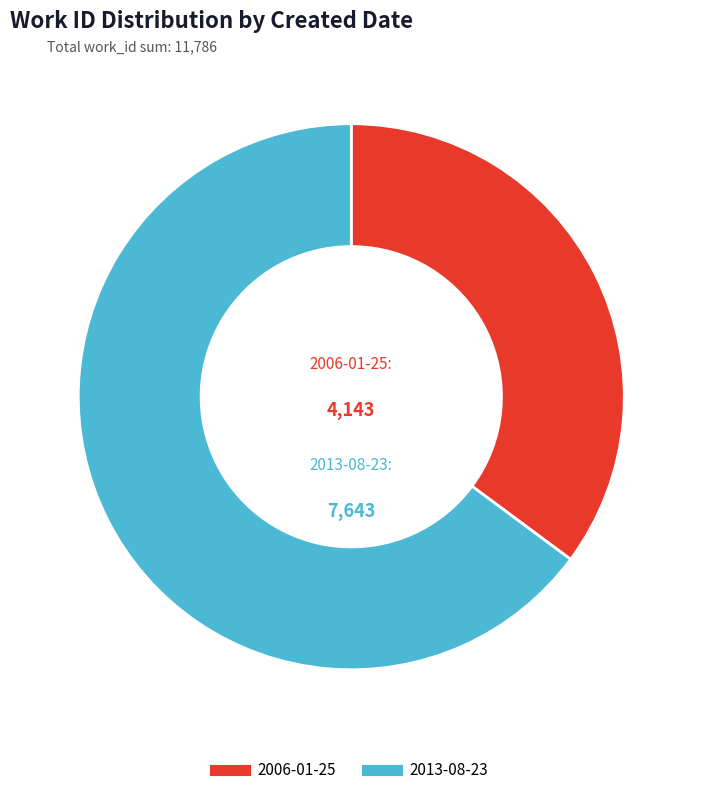

Is it true that 2013-08-23 is 65% of the pie?

True